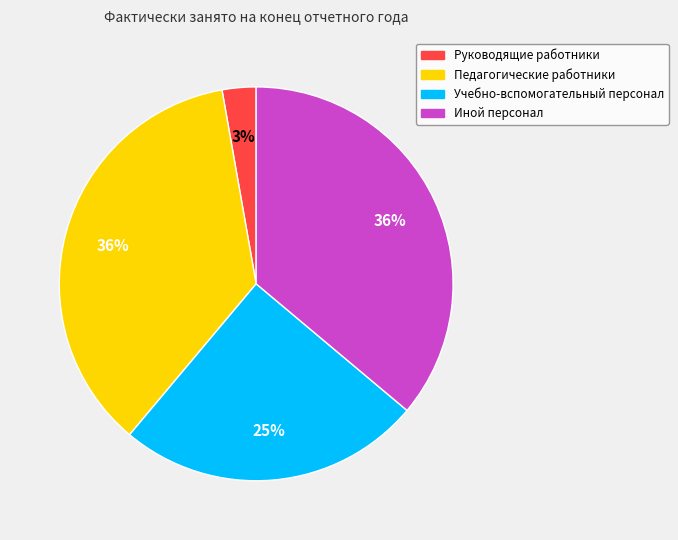

How many slices are in this pie chart?

4